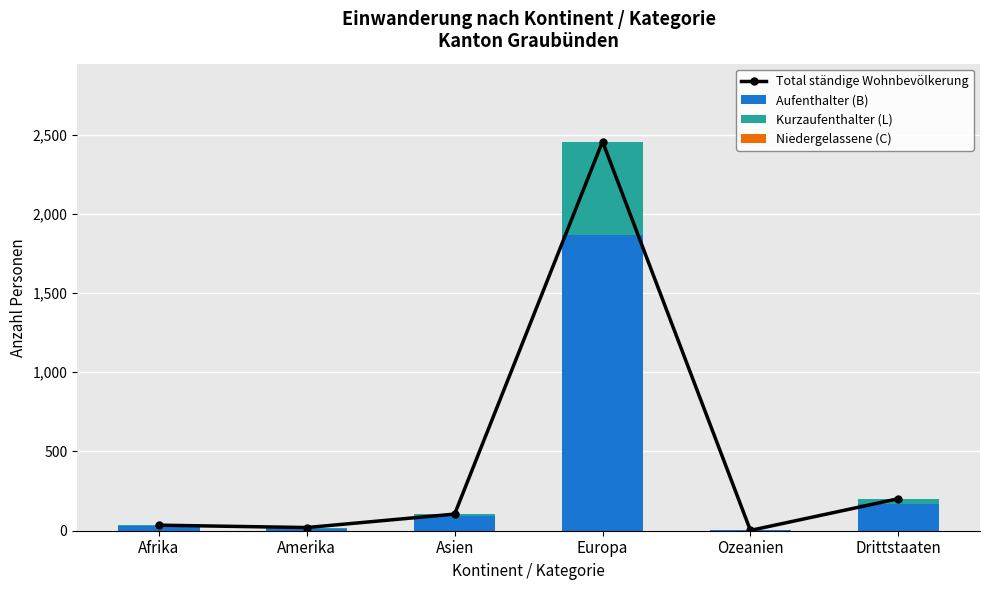

Reading left to right, transcribe all the data shown in this chart.

Total ständige Wohnbevölkerung: 35	20	105	2456	2	202
Aufenthalter (B): 31	11	92	1866	2	169
Kurzaufenthalter (L): 4	9	13	590	0	33
Niedergelassene (C): 0	0	0	0	0	0